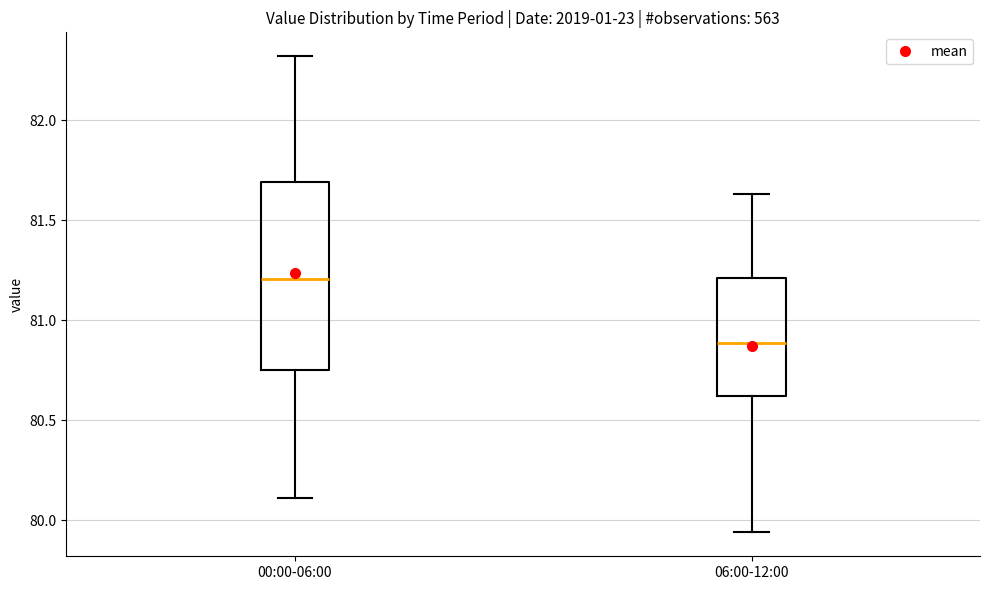

Reading left to right, read every box against the y-axis: the position of its median line, the range the box covers, and the ends of its whiskers. The values are not printed on the chart, so give them approximately, as read against the axis.

00:00-06:00: median 81.20, box 80.75 to 81.70, whiskers 80.10 to 82.30
06:00-12:00: median 80.90, box 80.60 to 81.20, whiskers 79.95 to 81.65